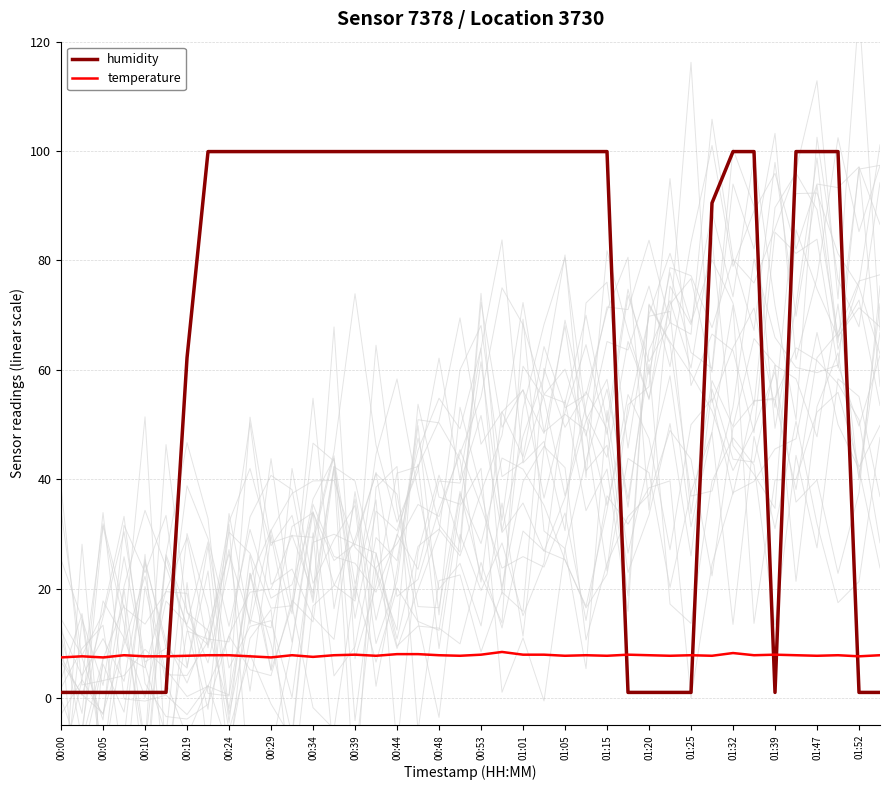

Rank the series by their average value, from highest to lowest.

humidity, temperature